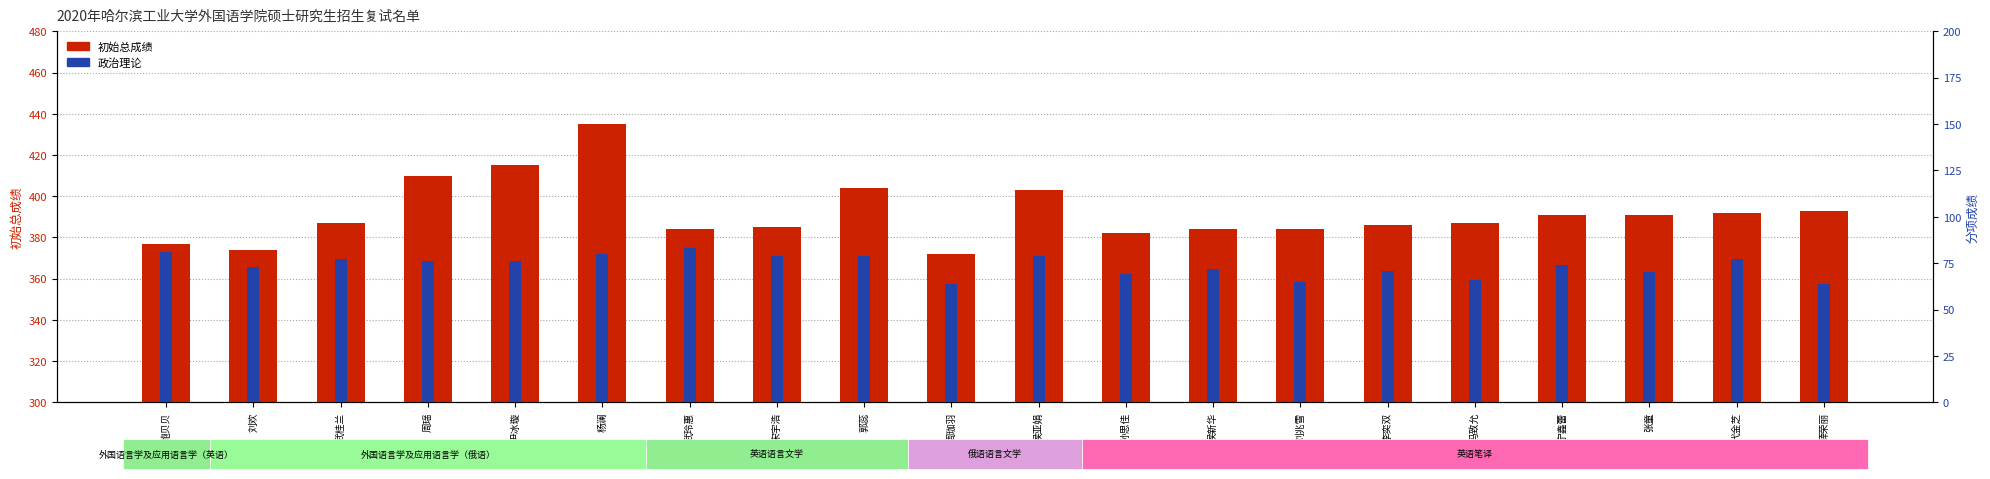

Reading left to right, transcribe all the data shown in this chart.

初始总成绩: 鲍贝贝=377	刘欢=374	武桂兰=387	周瑶=410	尹冰璇=415	杨澜=435	武玲惠=384	宋宇浩=385	郭蕊=404	周珈羽=372	侯亚娟=403	孙思佳=382	侯新华=384	刘兆雪=384	李奕双=386	冯致允=387	宁鑫蕾=391	张童=391	代金芝=392	薛荣丽=393
政治理论: 鲍贝贝=81	刘欢=73	武桂兰=77	周瑶=76	尹冰璇=76	杨澜=80	武玲惠=83	宋宇浩=79	郭蕊=79	周珈羽=64	侯亚娟=79	孙思佳=69	侯新华=72	刘兆雪=65	李奕双=71	冯致允=66	宁鑫蕾=74	张童=70	代金芝=77	薛荣丽=64